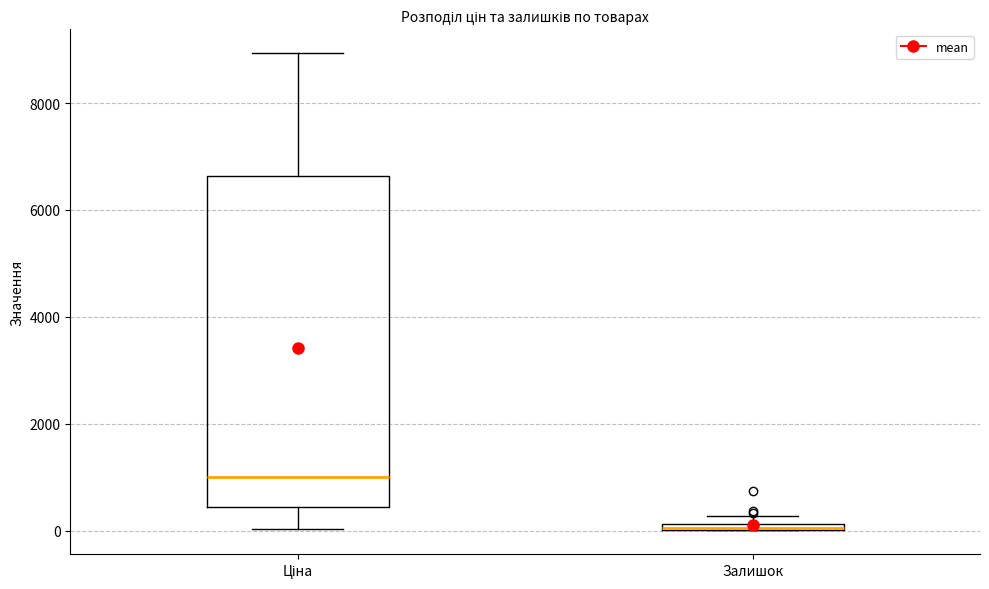

Which box is the tallest, from its lower edge to its upper edge?

Ціна